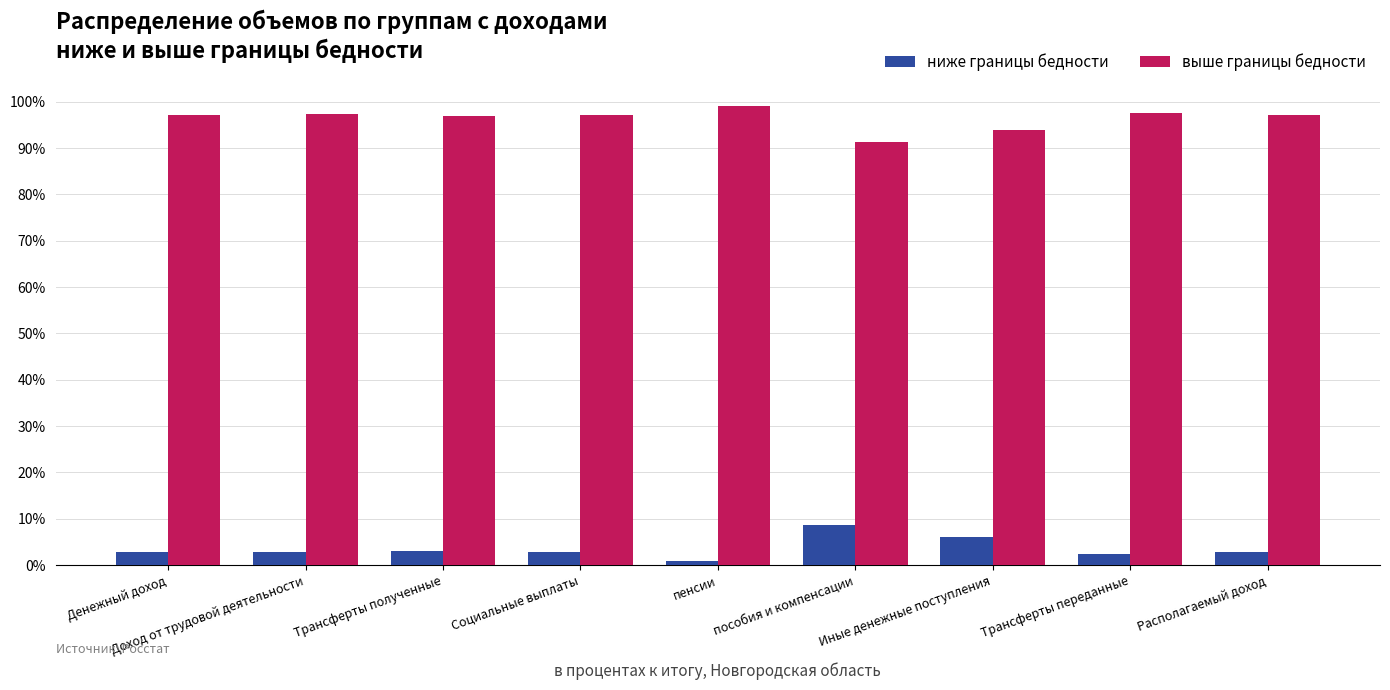

What is the difference between the highest and lowest values at Социальные выплаты?

94.5